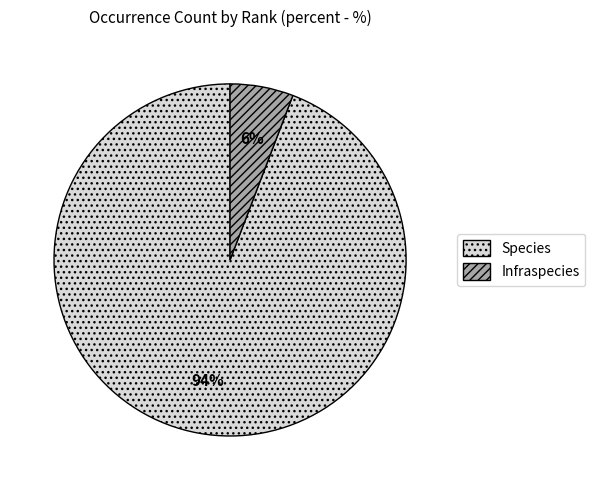

Is there any slice that represents more than half of the pie?

Yes